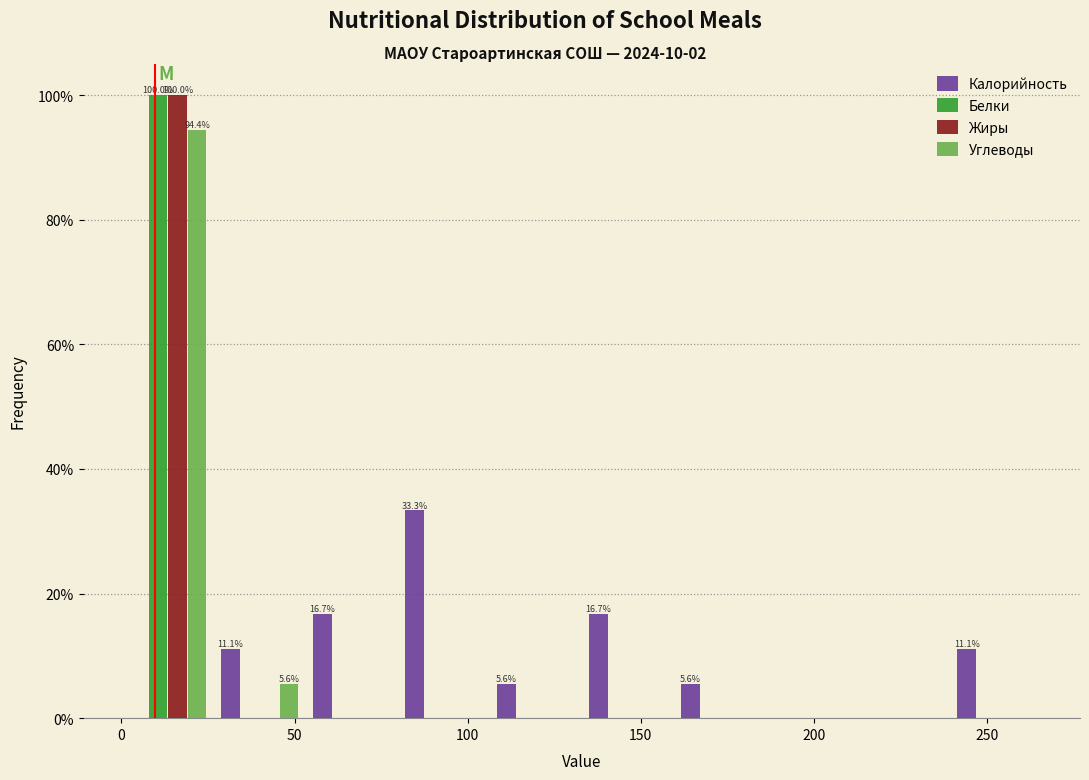

In the Белки series, which range on the x-axis has the tallest bar?

0 to 25